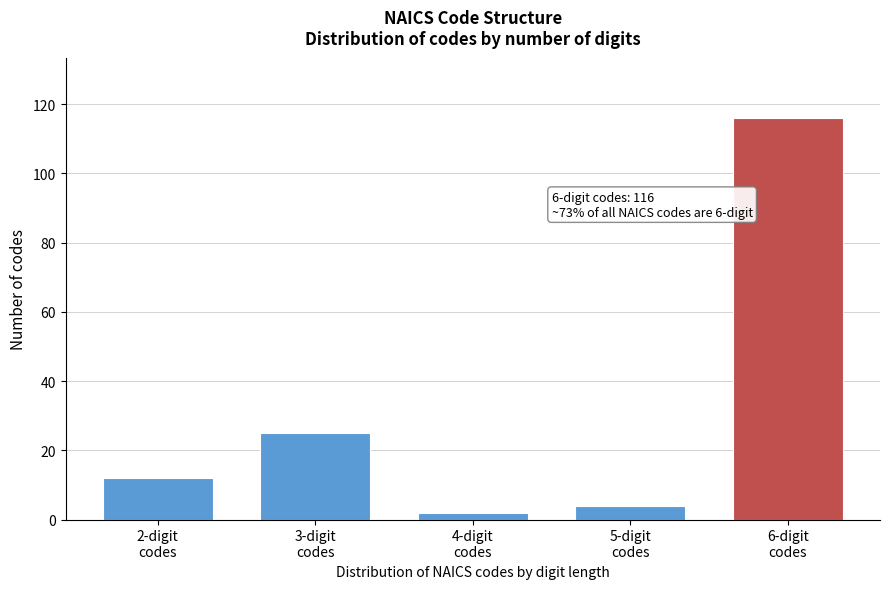

Reading left to right, extract all data points from this chart.

12	25	2	4	116